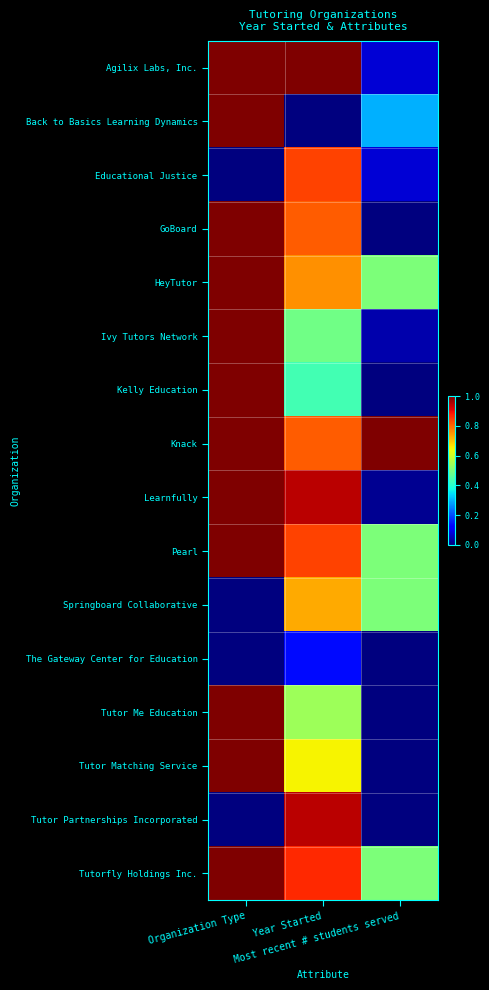

What is the difference between the highest and lowest values at Year Started?

1.0